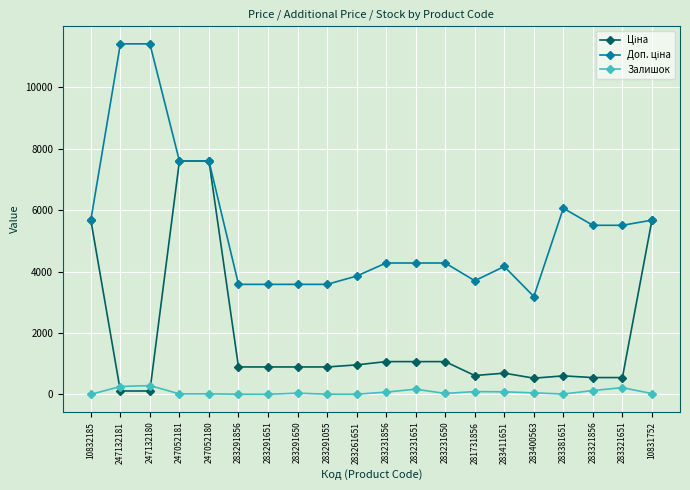

What is the difference between the maximum and minimum values in the Залишок series?

287.0